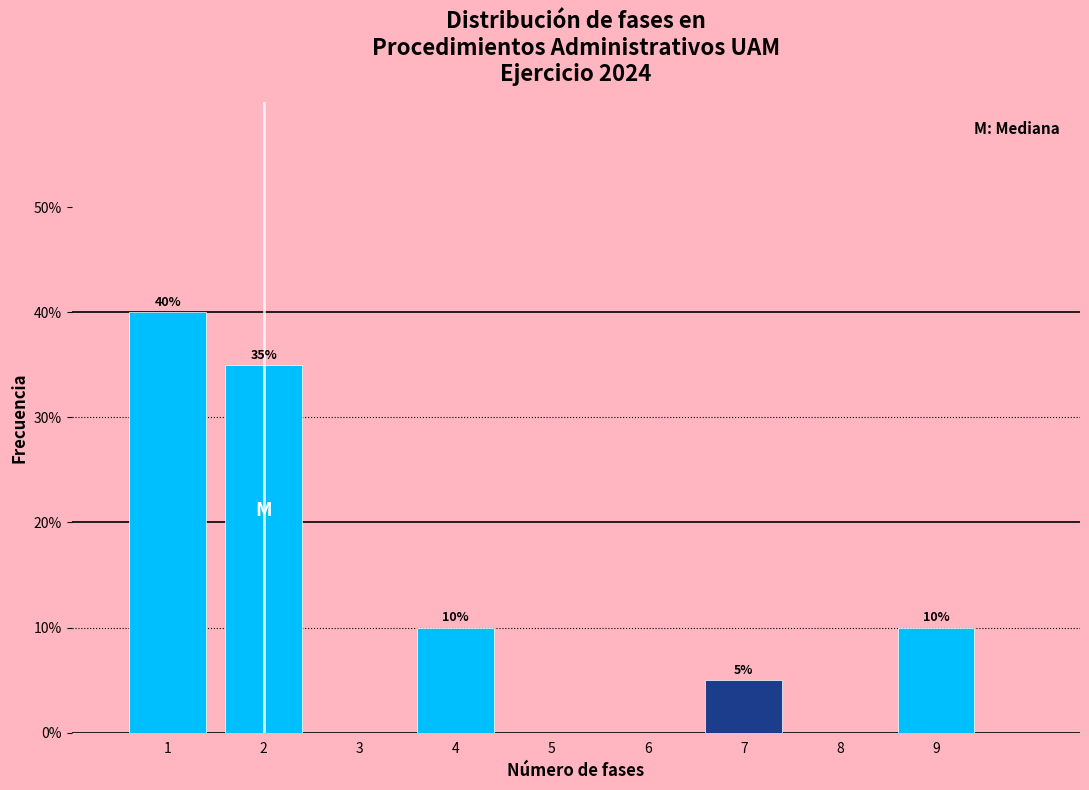

Over which range of the x-axis is the bar tallest?

0.5 to 1.5